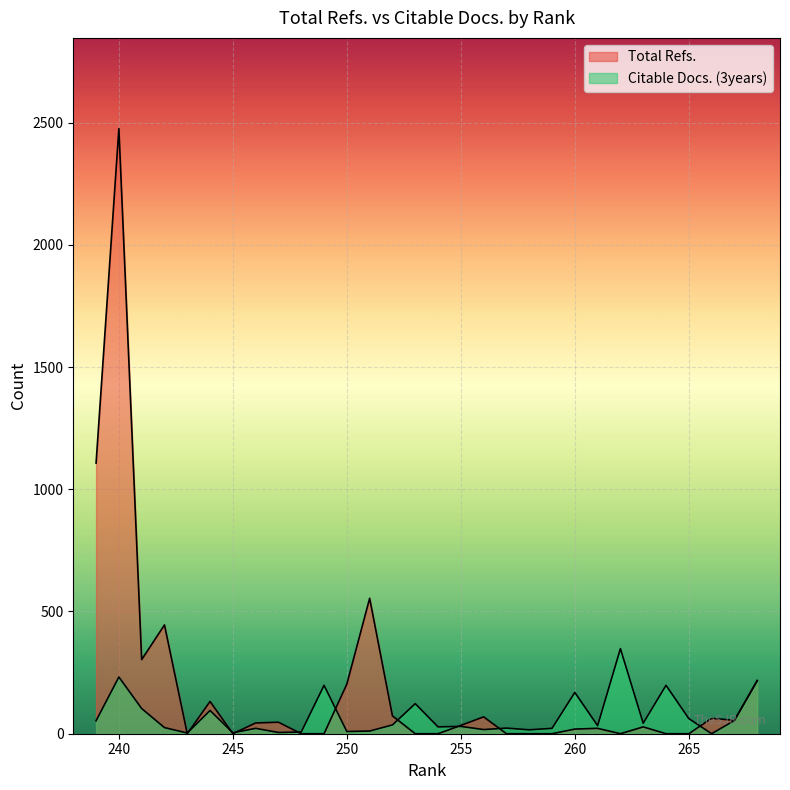

True or false: Citable Docs. (3years) and Total Refs. intersect in this chart.

True